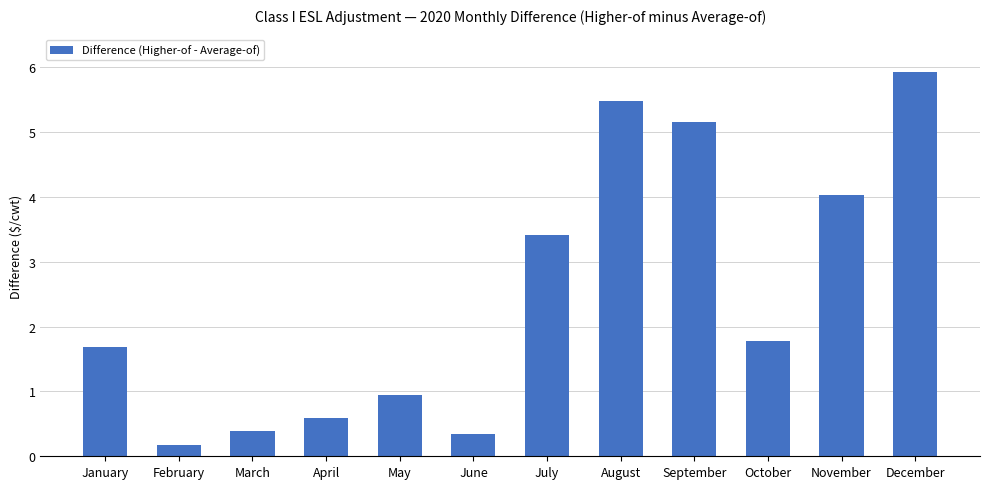

How many bars are there in total?

12